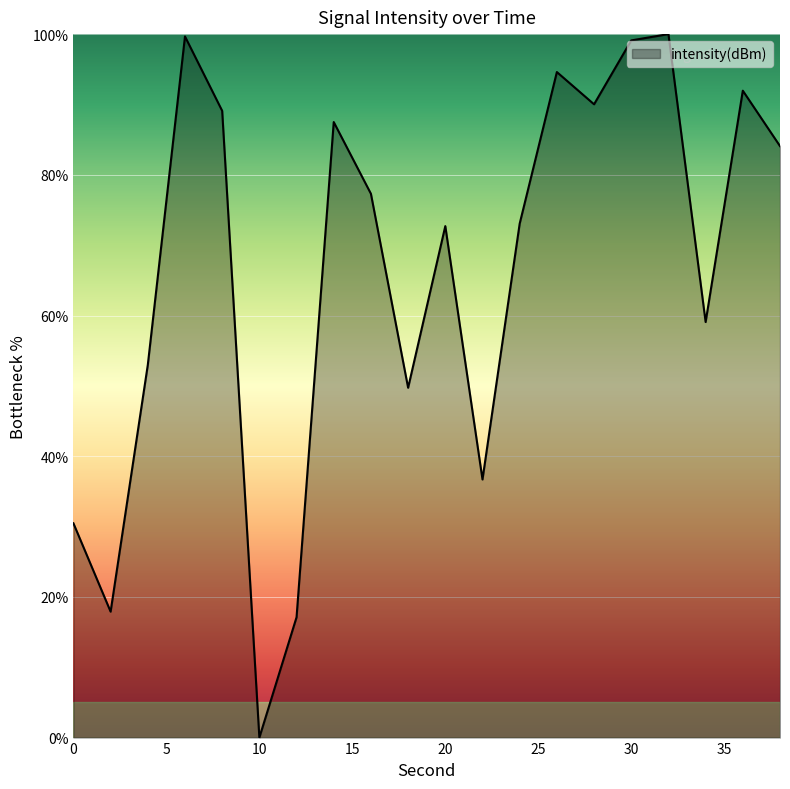

How many positive values are there?

19